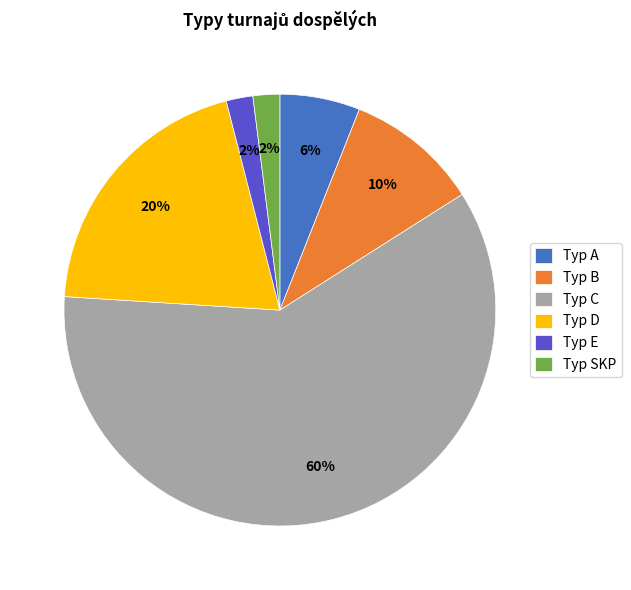

Do Typ D and Typ A together represent more than half of the pie?

No